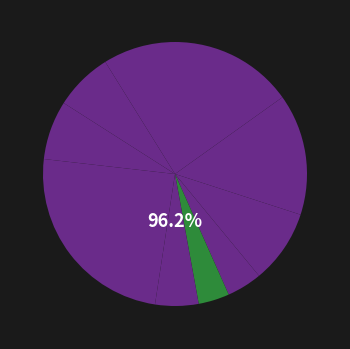

Is it true that Компот из свежих плодов (яблоки) is 9% of the pie?

True